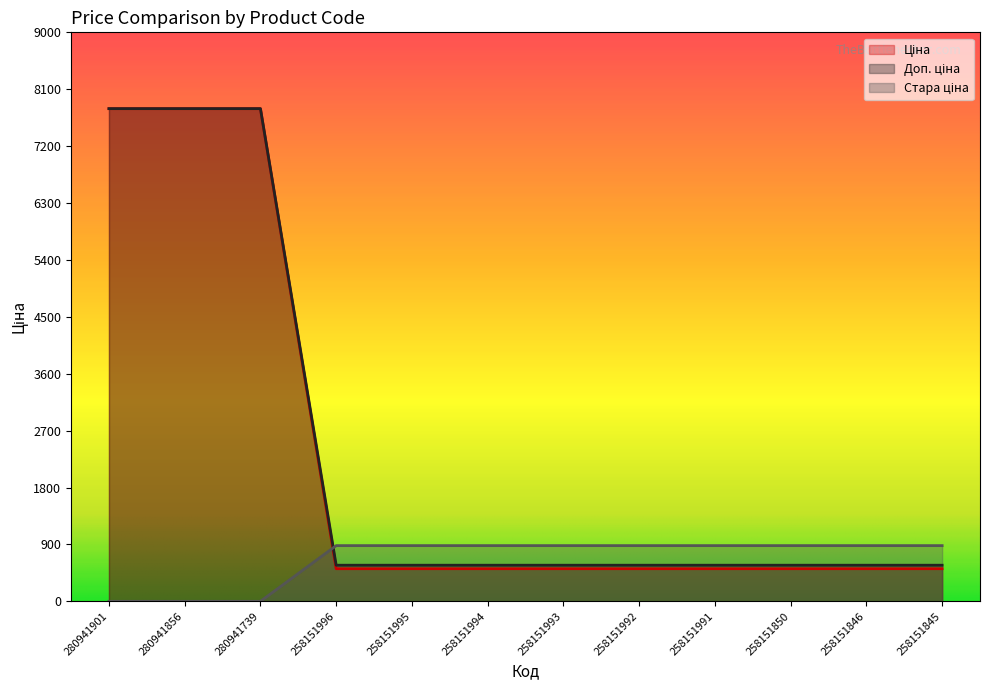

True or false: Ціна has more than 2 points higher than both neighbors.

False